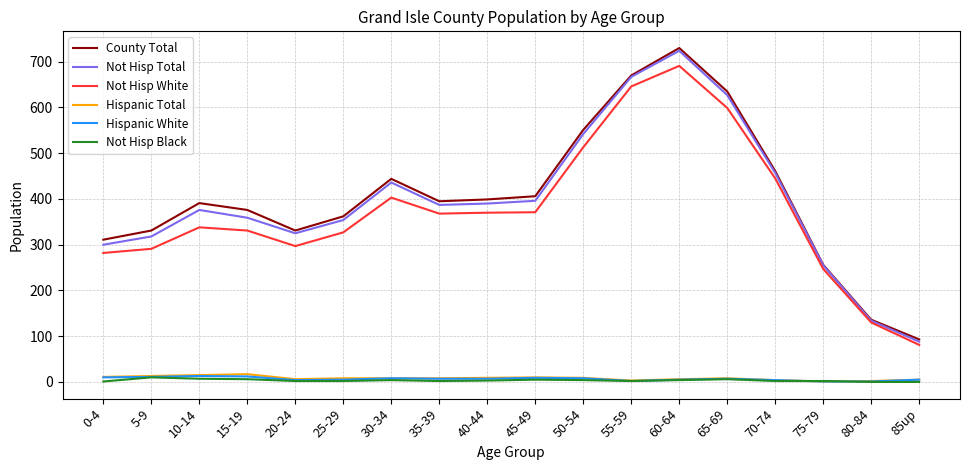

True or false: Not Hisp White has more than 0 points higher than both neighbors.

True